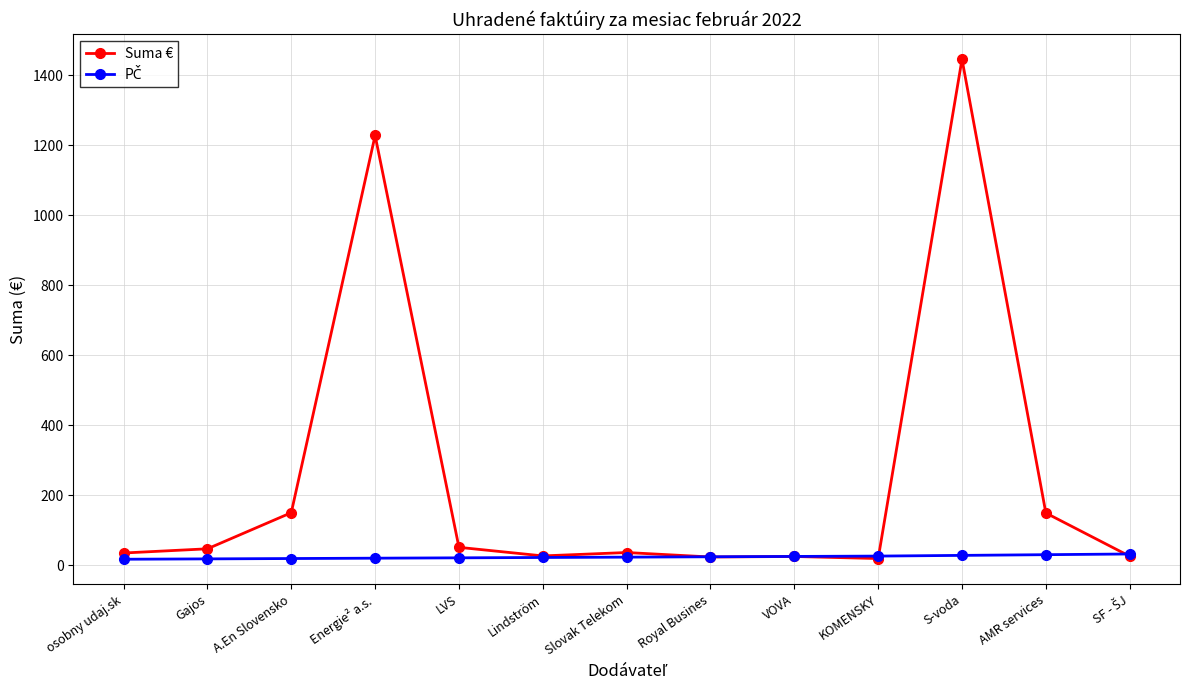

The Suma € series shows 1228.0 at Energie² a.s.. True or false?

True